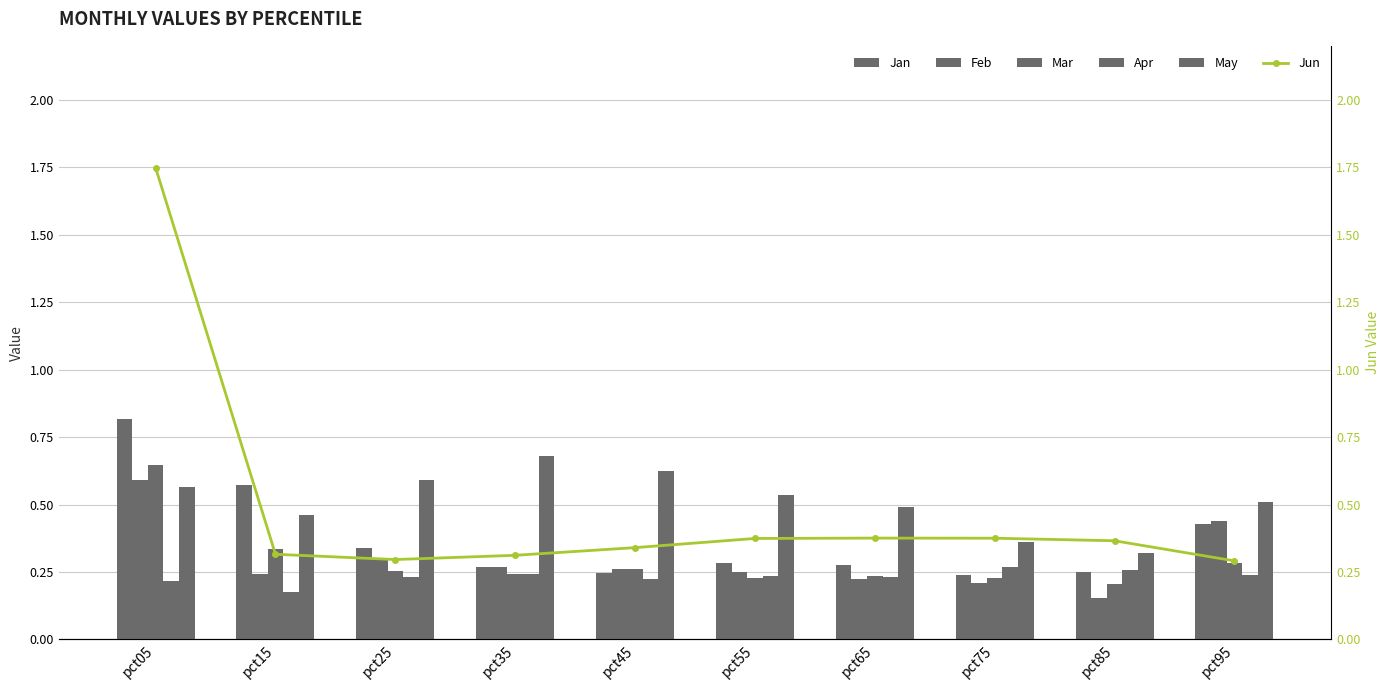

Where is May nearest to the value 0?

pct85